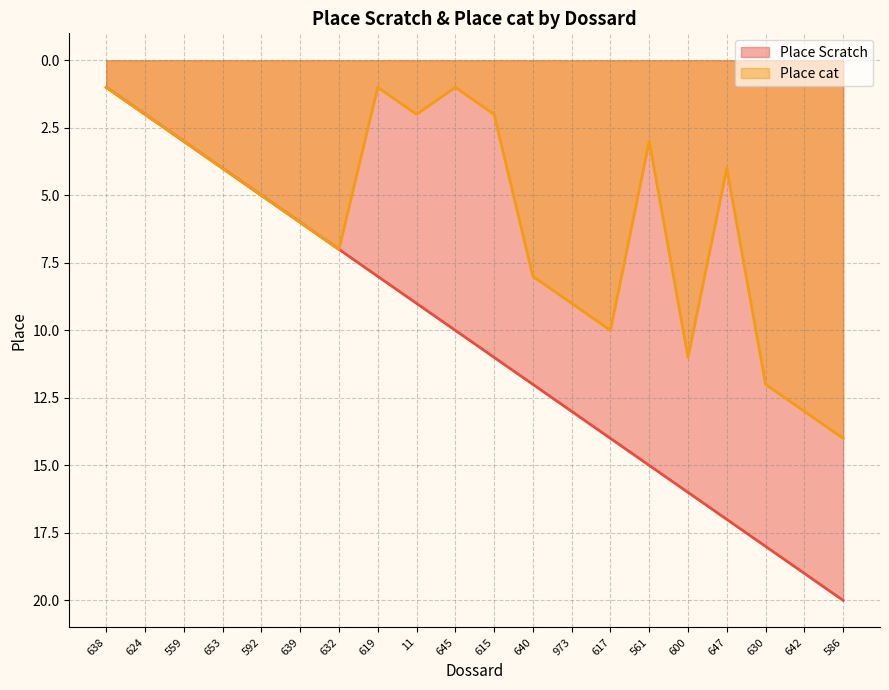

What position from the left is 647?

17